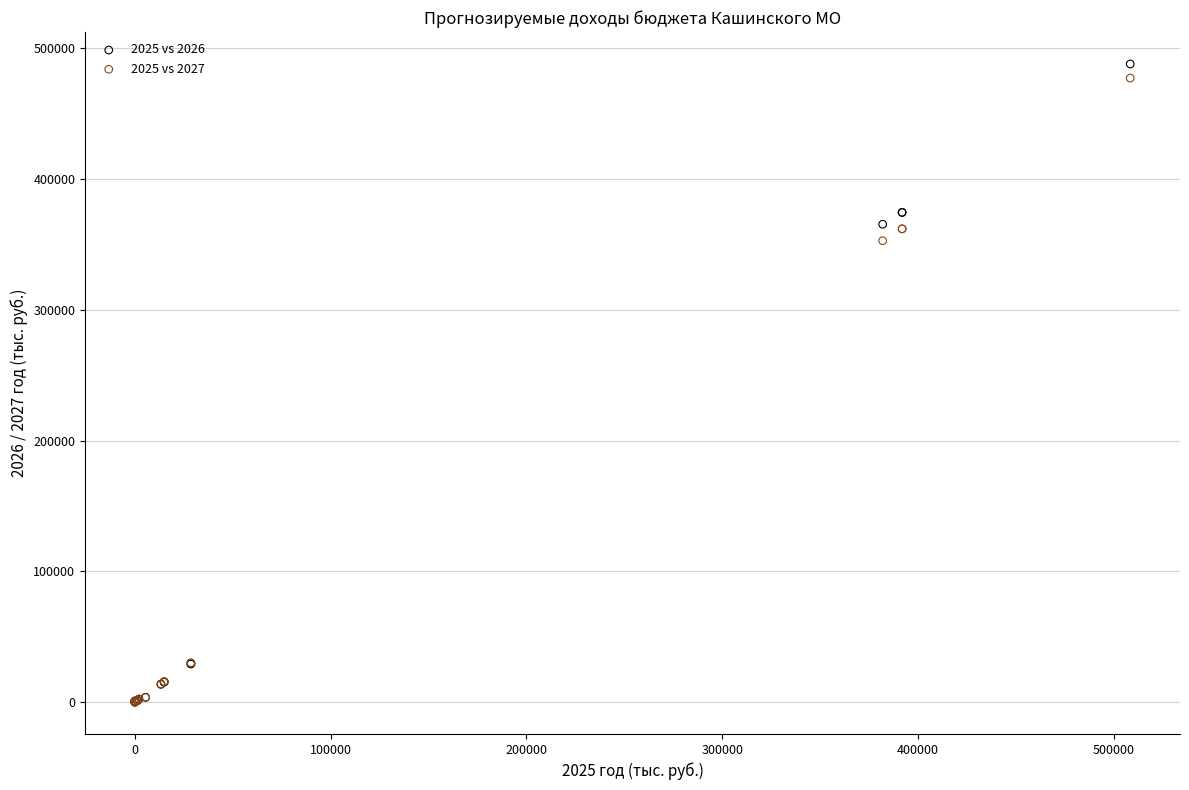

Across all series, what Y value is closest to 243953?

352776.2